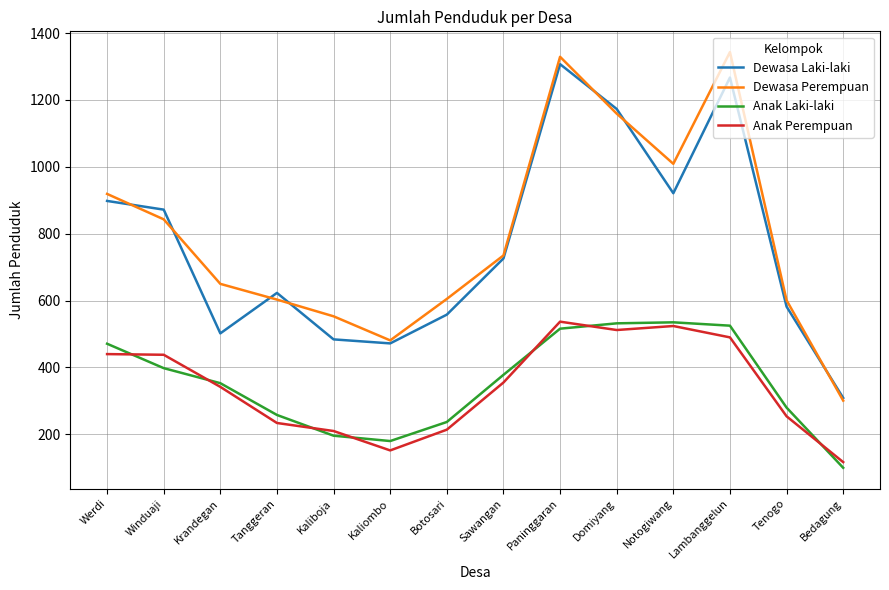

What value does the Anak Laki-laki series have at Notogiwang, to the nearest 5?

535